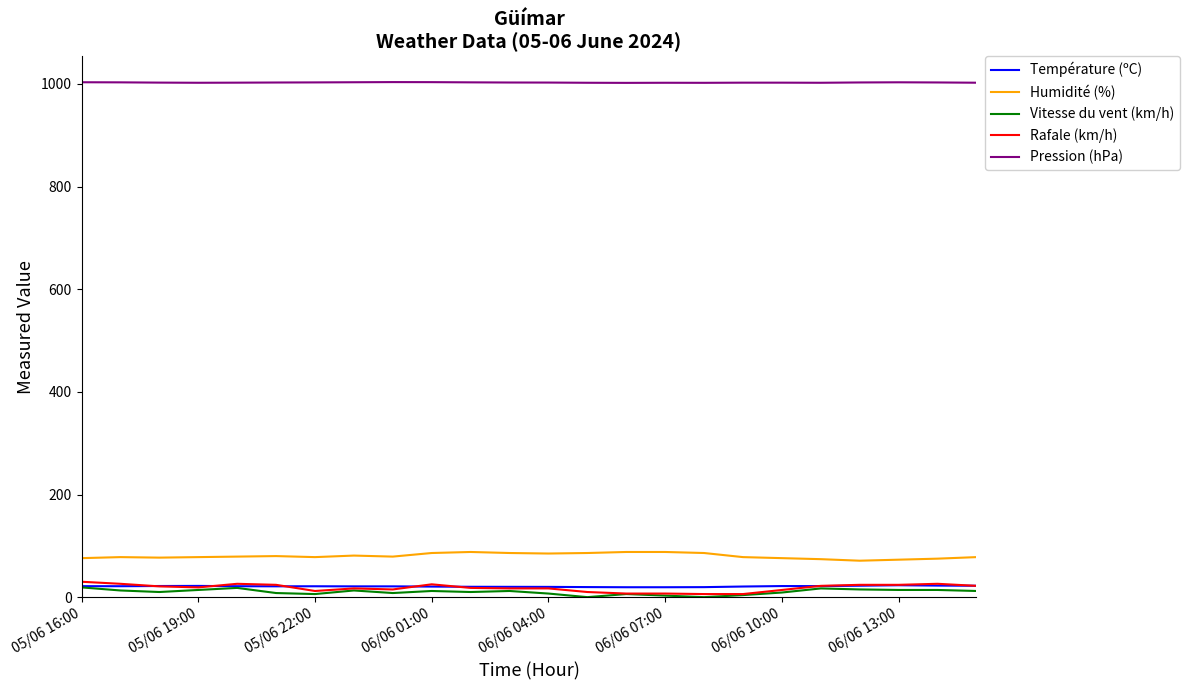

Which series has the largest total across all categories?

Pression (hPa)